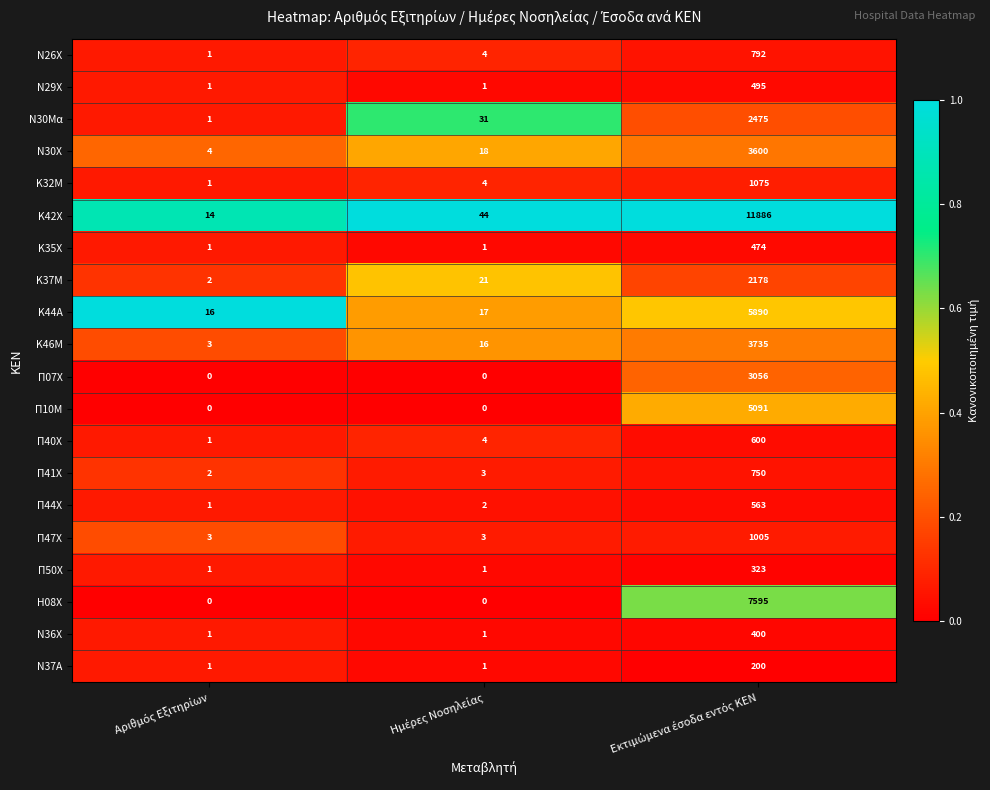

Which series has the largest range (max minus min)?

Κ42Χ